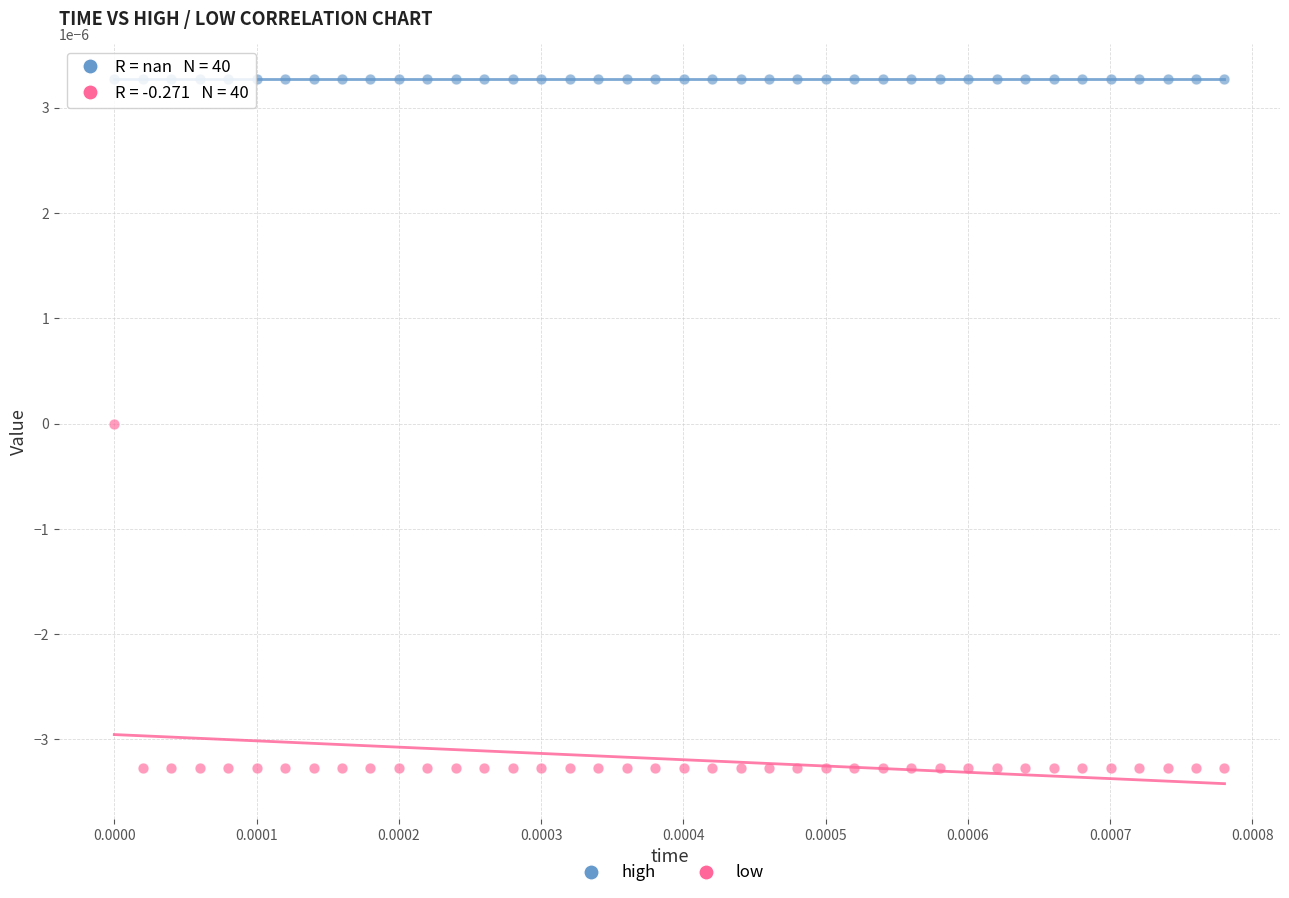

What are all the series names shown in the legend?

high, low